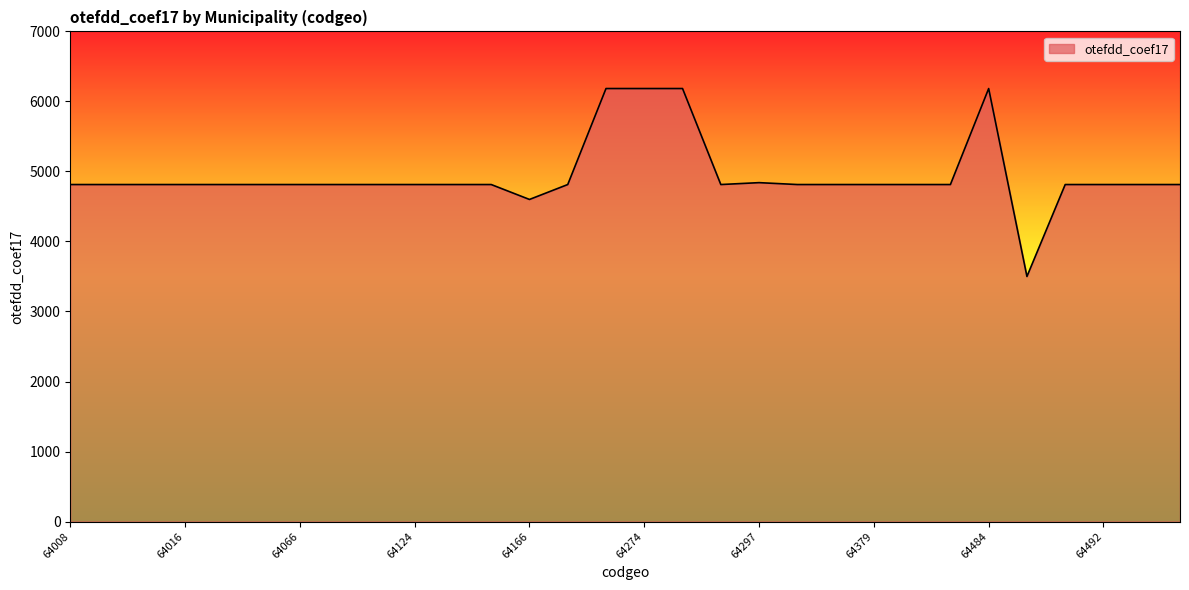

What is the greatest value displayed?

6184